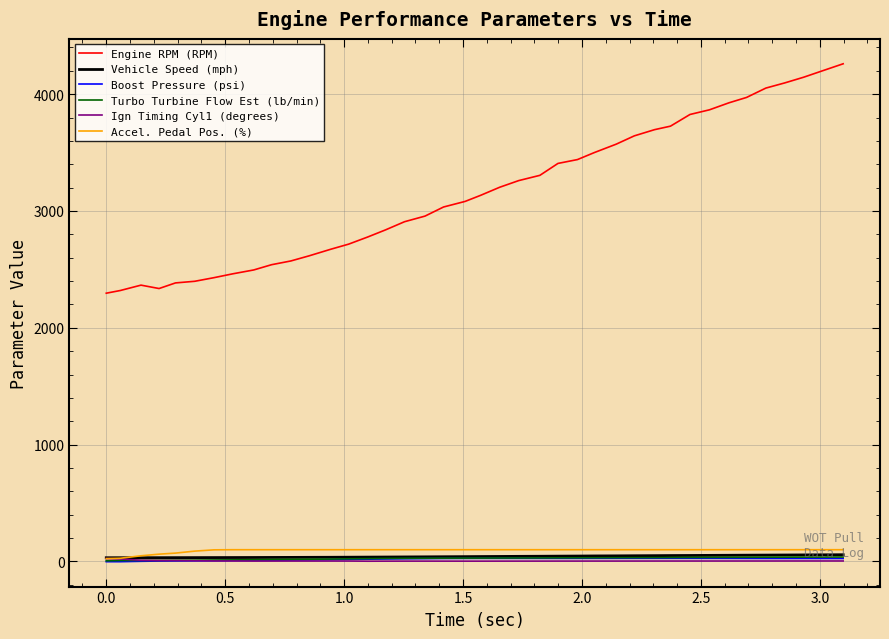

Which series has the widest spread of values?

Engine RPM (RPM)